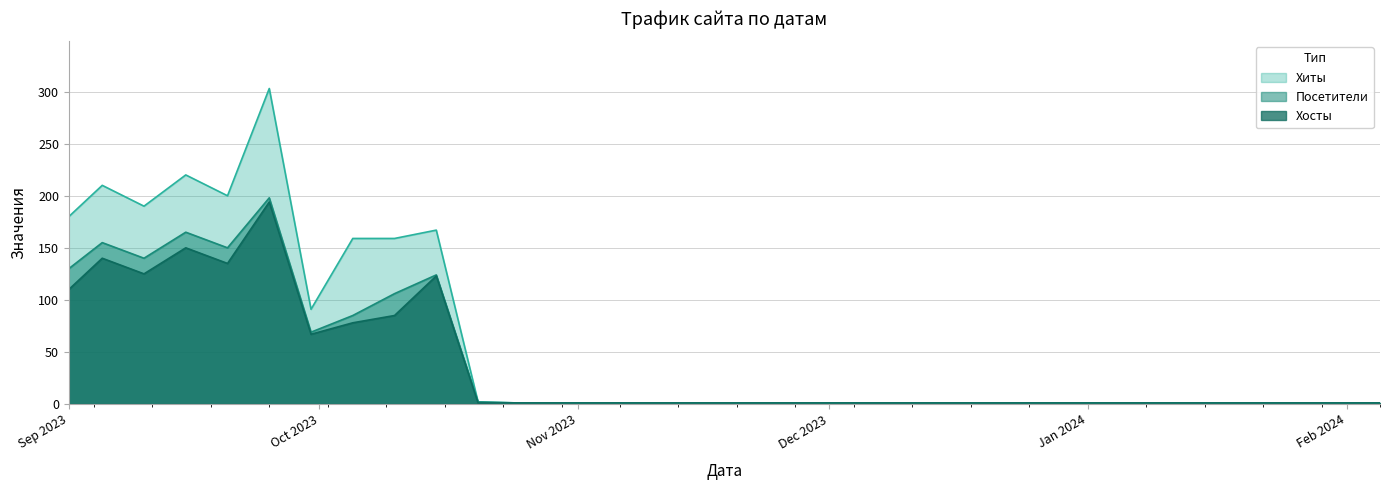

The value of Хиты at 2023-09-15 is 297. True or false?

False